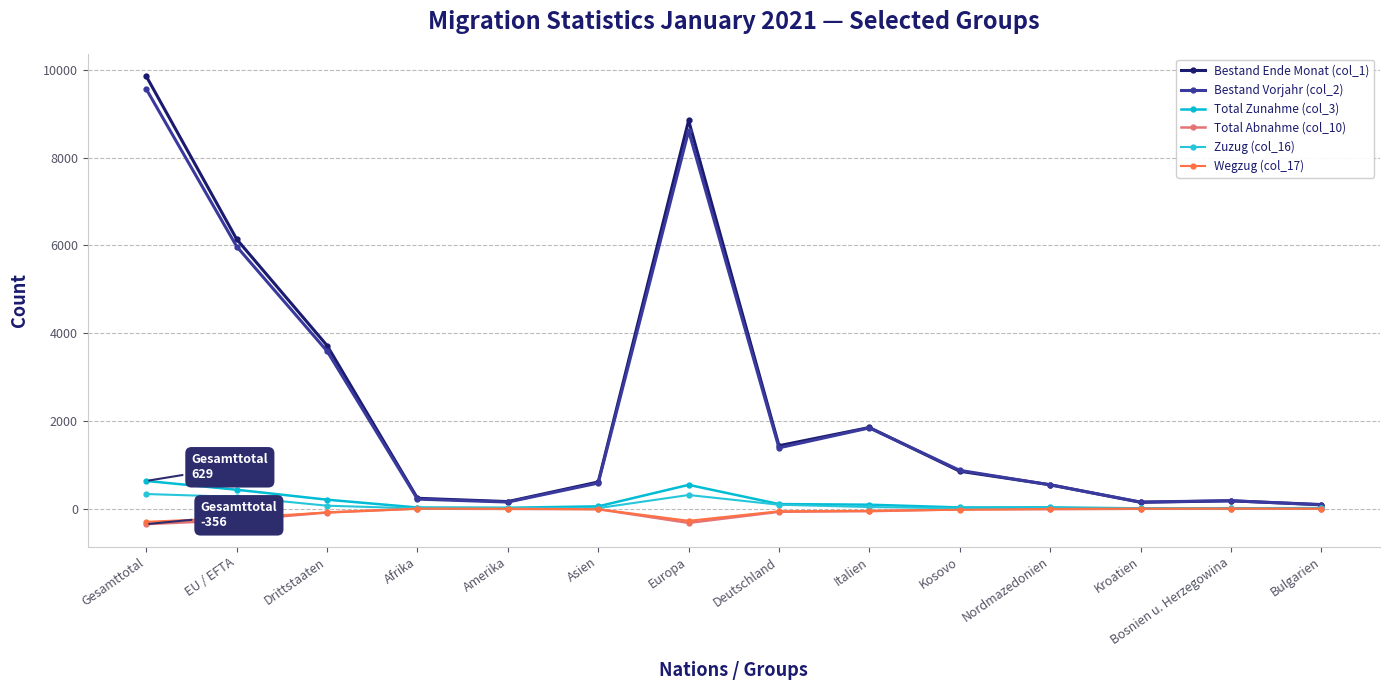

Is this an area chart (filled region under the line)?

No